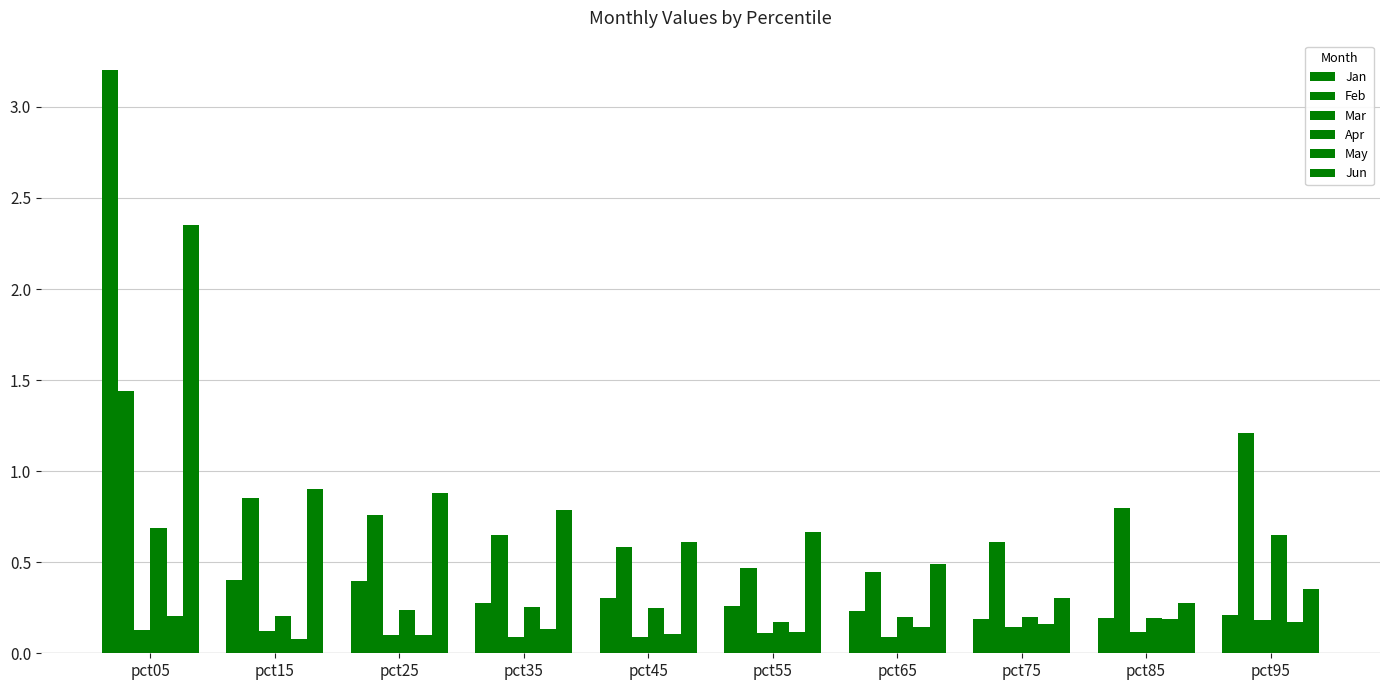

Which category has the lowest value in the Feb series?

pct65